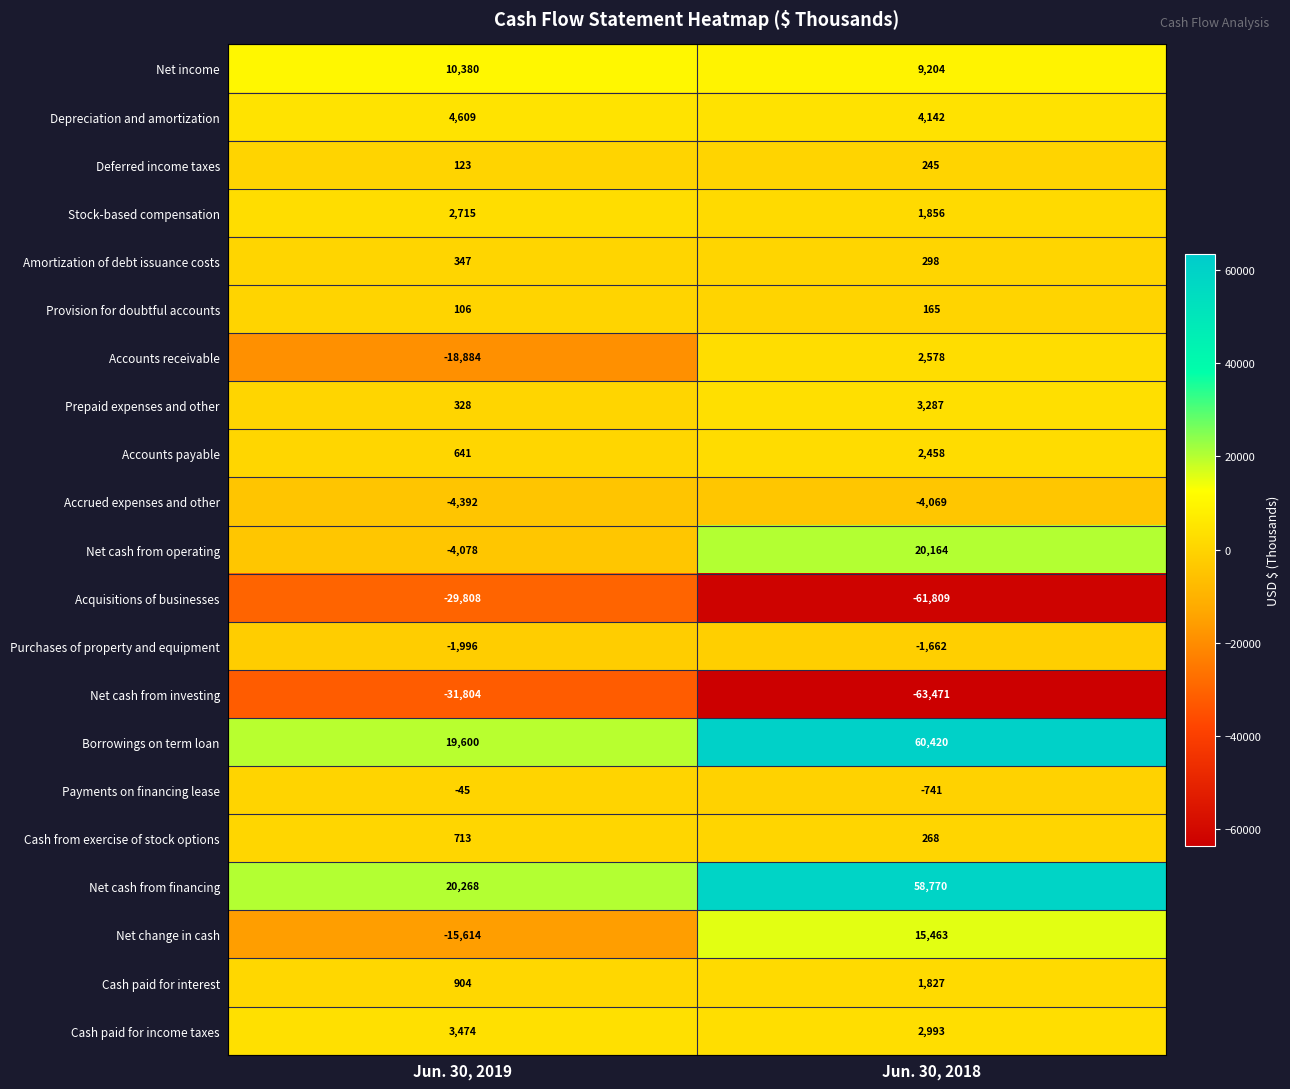

What is the average value of the Accounts payable series?

1550